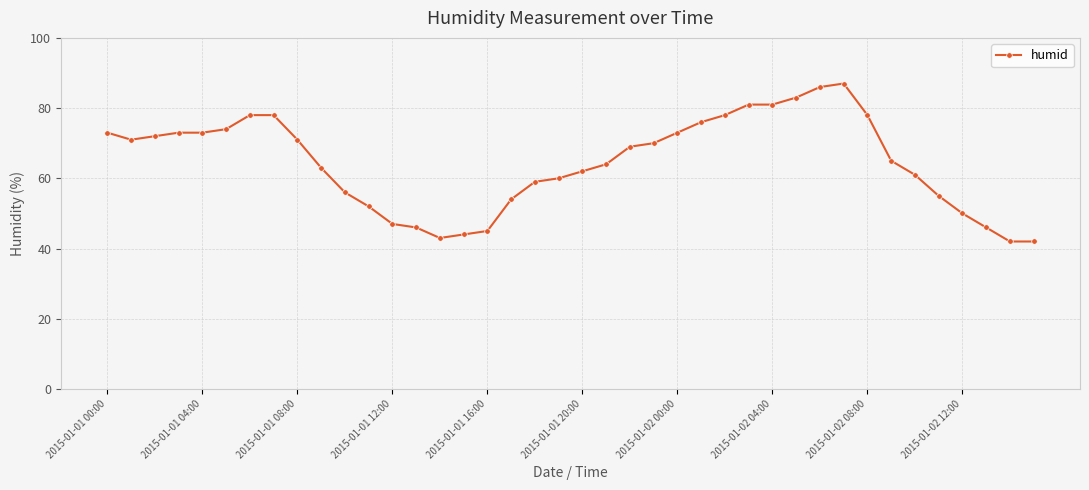

What is the average value?

65